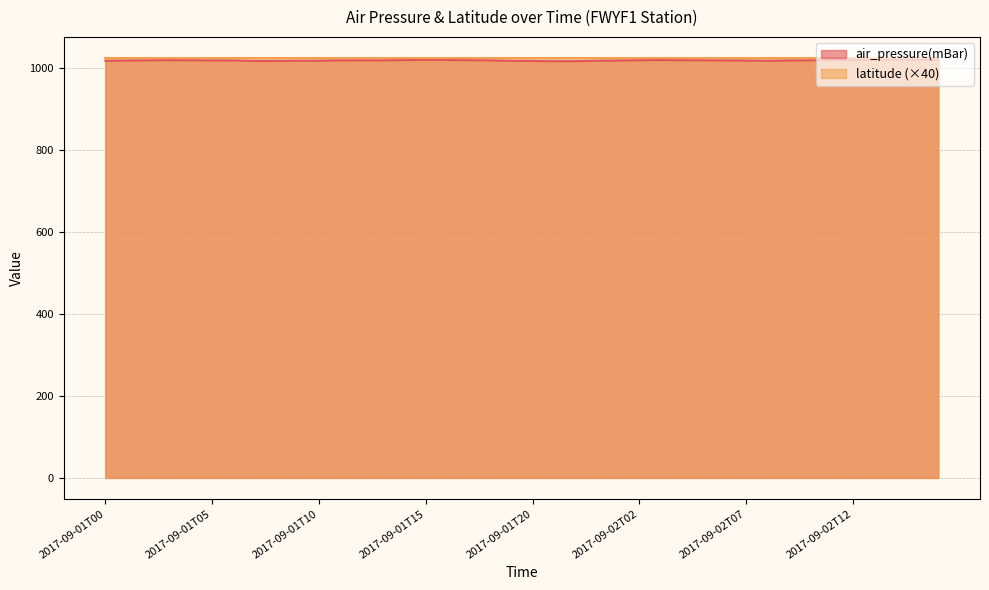

What value does the data have at 2017-09-01T20?

1016.1